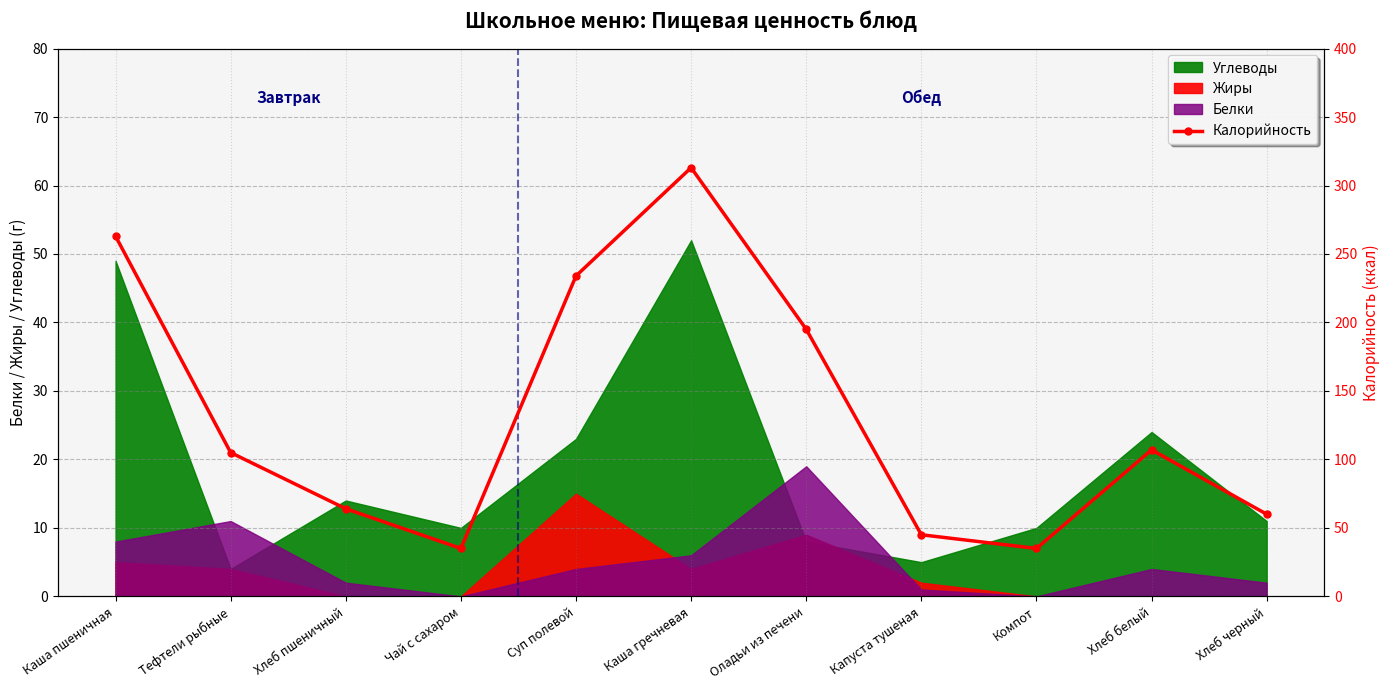

The value at Хлеб белый is 107. True or false?

True